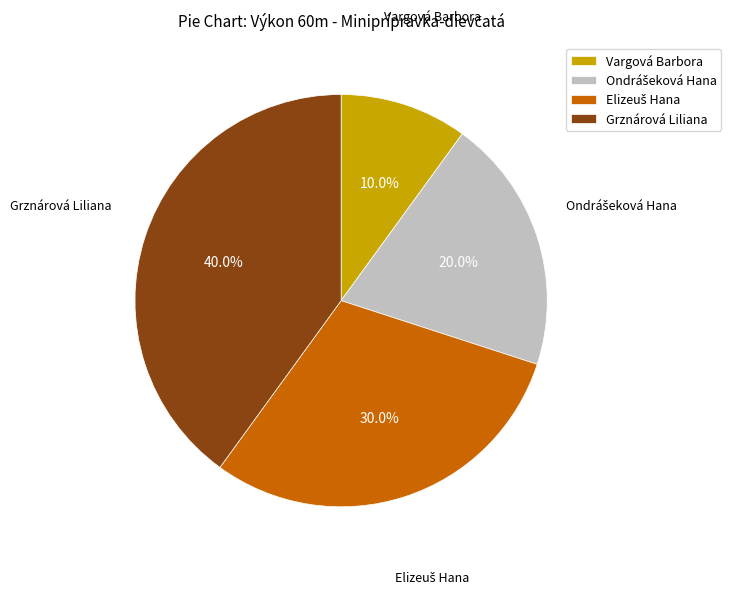

How many slices are in this pie chart?

4